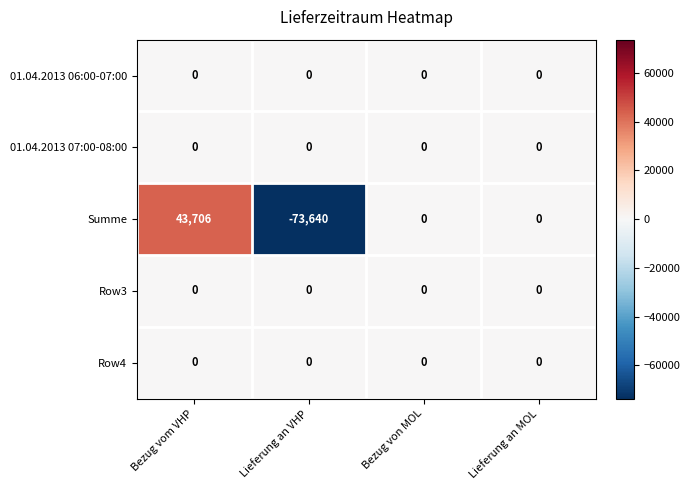

How many Summe values are between 0 and 43706?

3